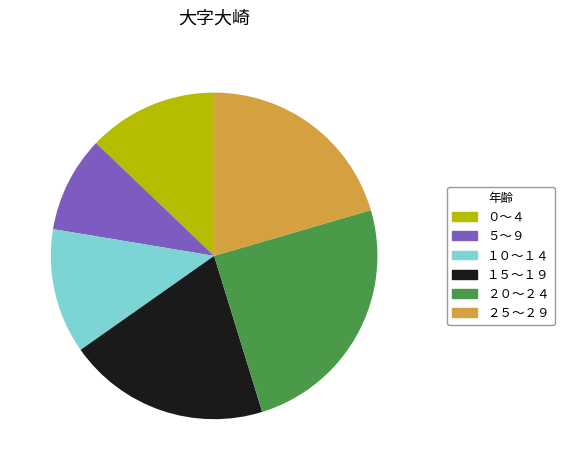

The １５～１９ slice represents 9% of the pie. True or false?

False